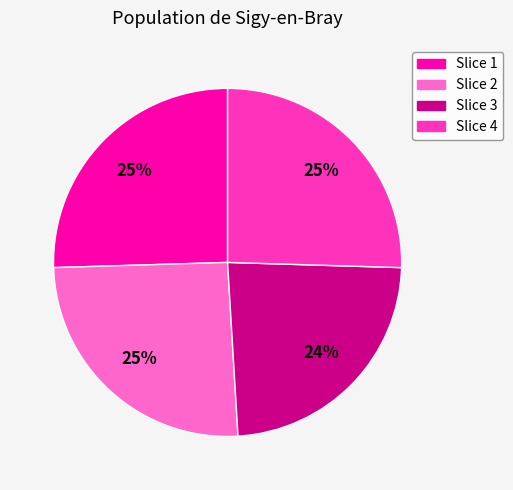

Which category has the smallest portion of the pie?

Slice 3